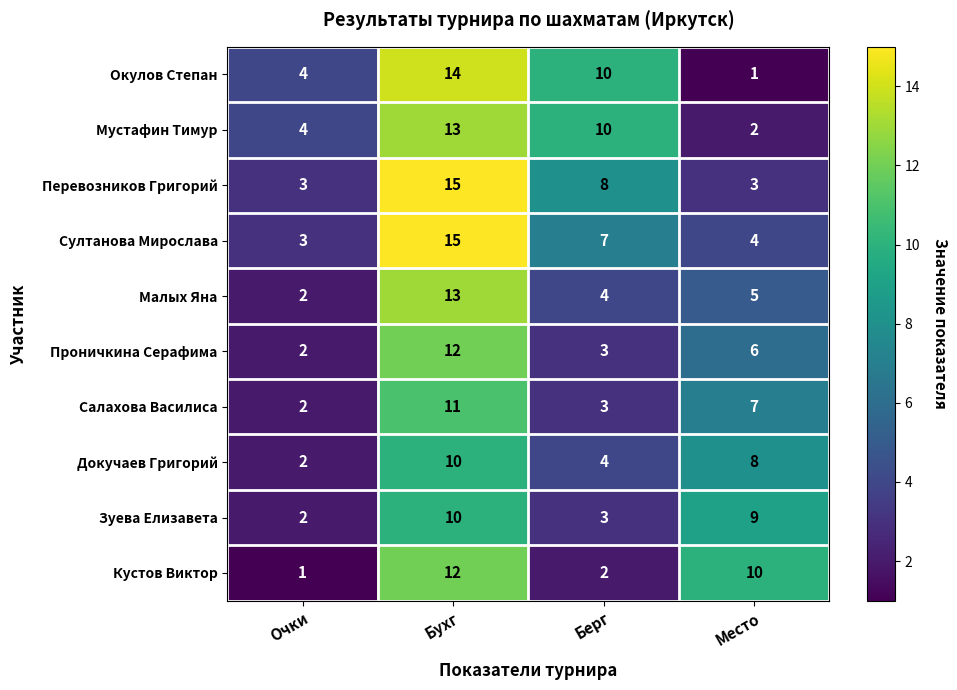

True or false: Малых Яна has a value of 13 at Бухг.

True